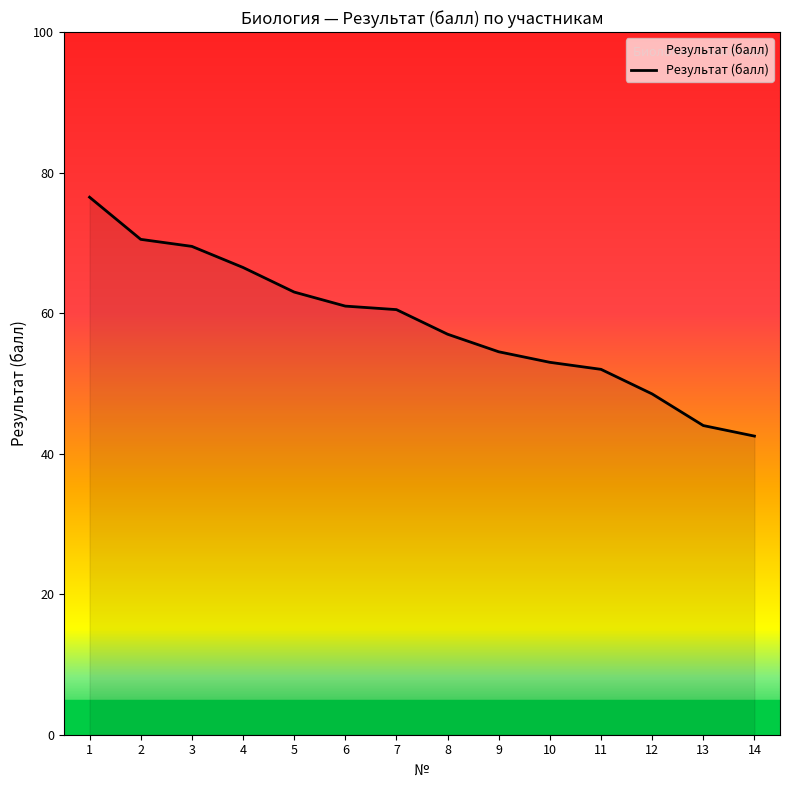

Reading left to right, what are all the values shown in this chart?

1=76.5	2=70.5	3=69.5	4=66.5	5=63.0	6=61.0	7=60.5	8=57.0	9=54.5	10=53.0	11=52.0	12=48.5	13=44.0	14=42.5